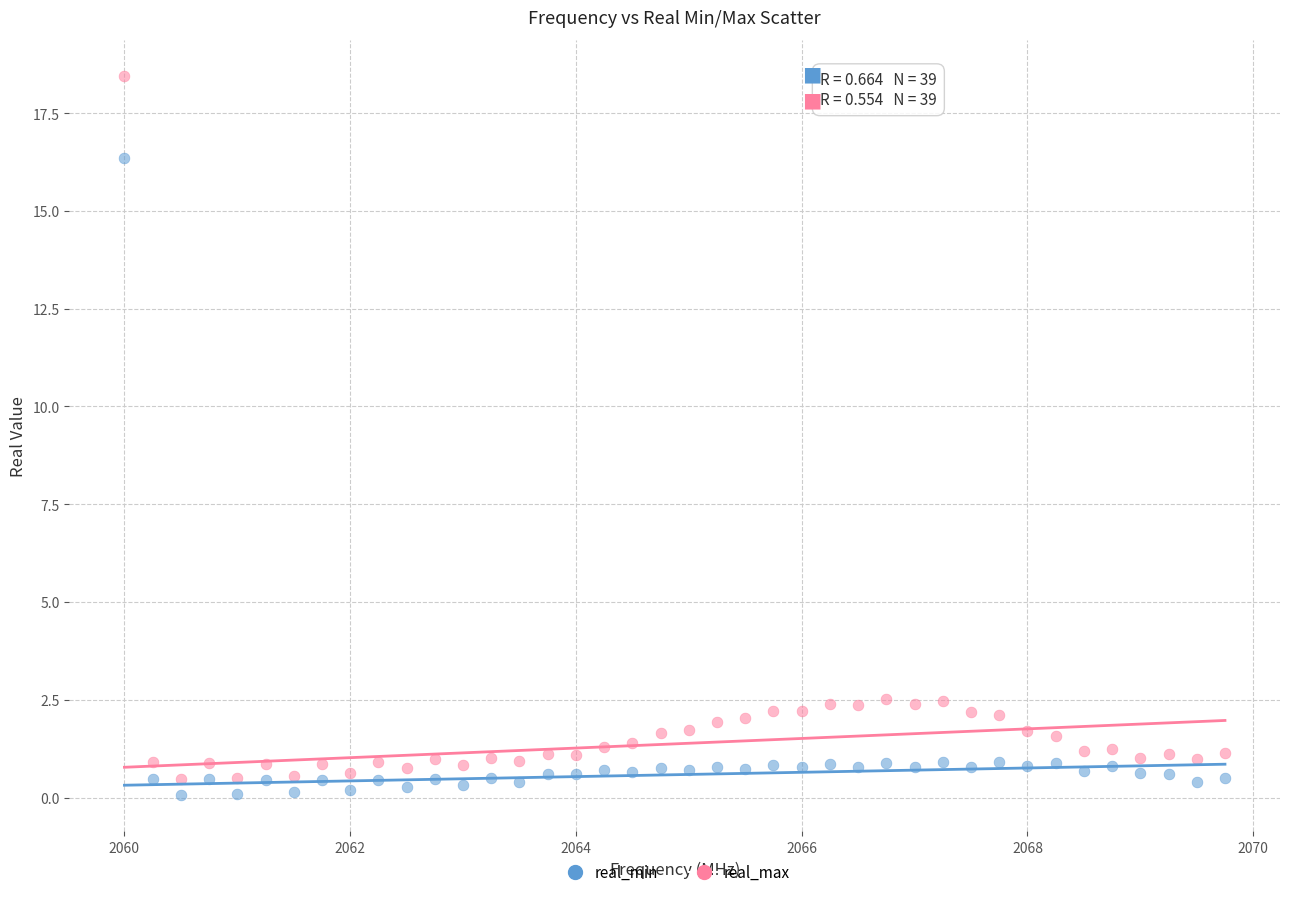

Which series reaches the maximum Y coordinate?

real_max